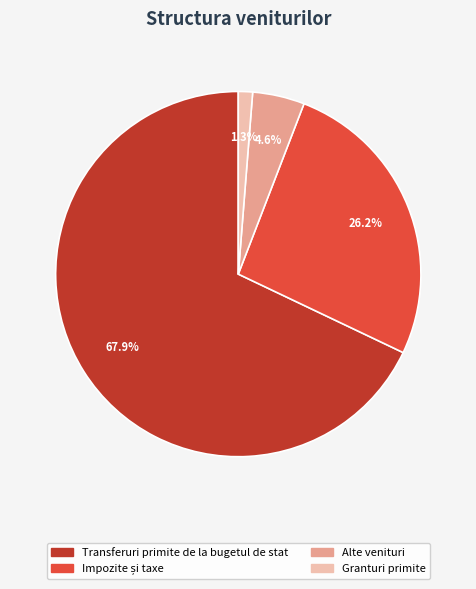

Which category accounts for the majority?

Transferuri primite de la bugetul de stat